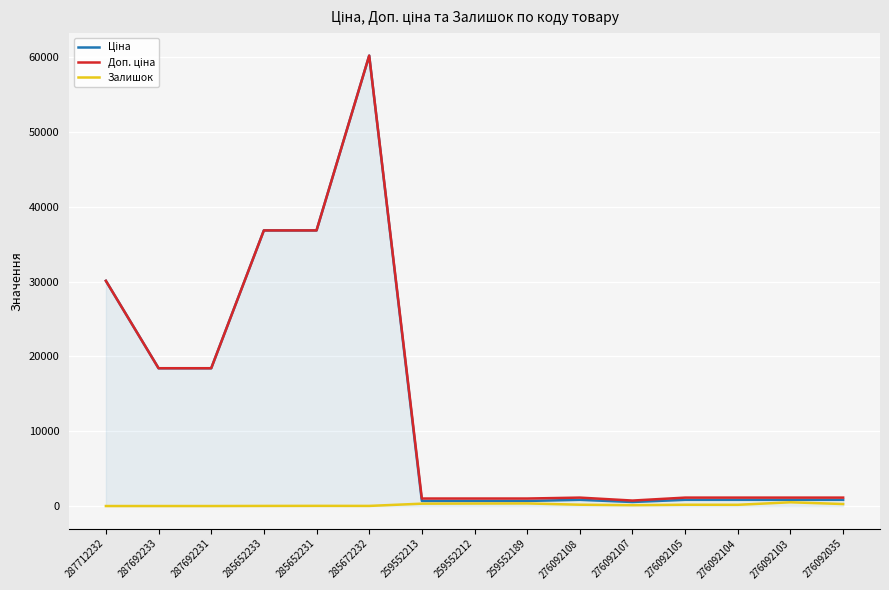

What is the spread (max minus min) of values at 287712232?

30102.8